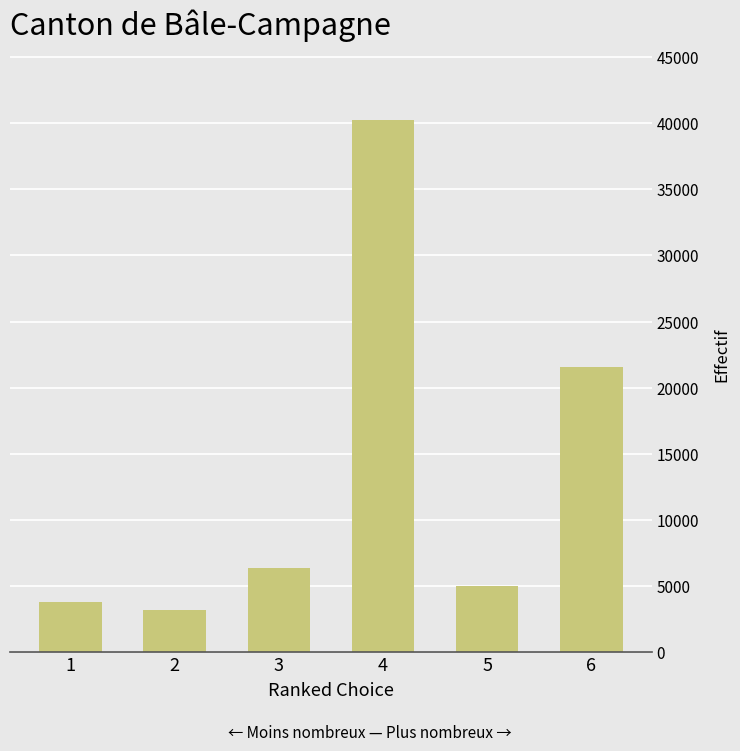

Between 2 and 5, which is larger?

5